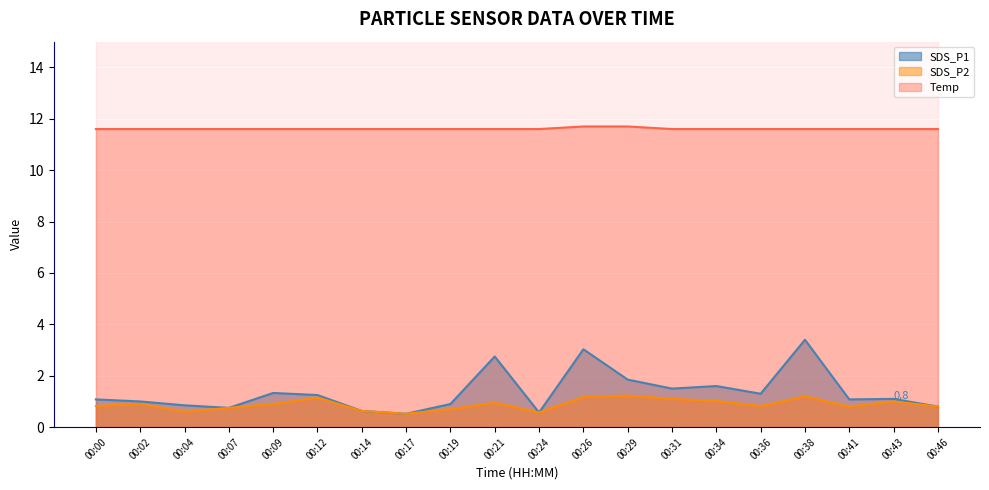

At which label does Temp reach its minimum?

00:00